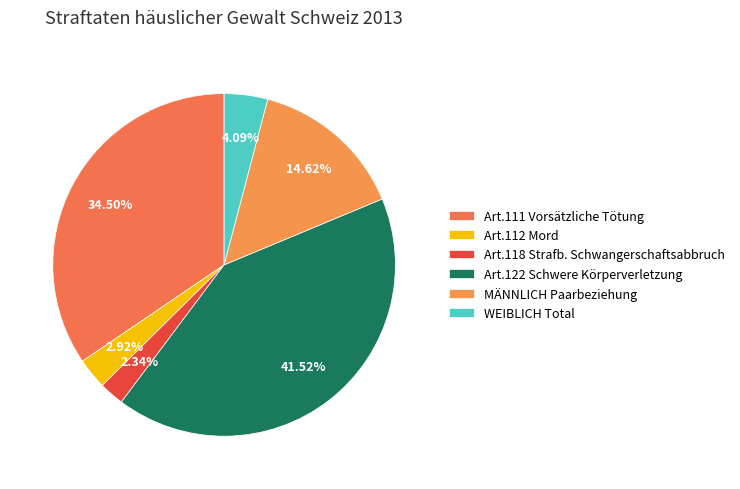

To the nearest percent, what portion does WEIBLICH Total represent?

4%